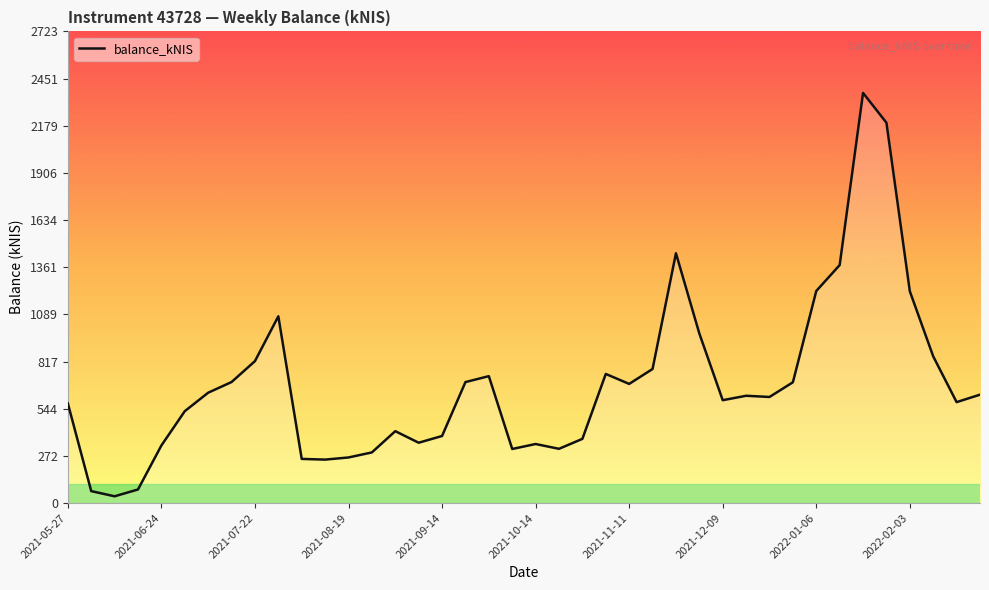

How many lines are shown in the chart?

1